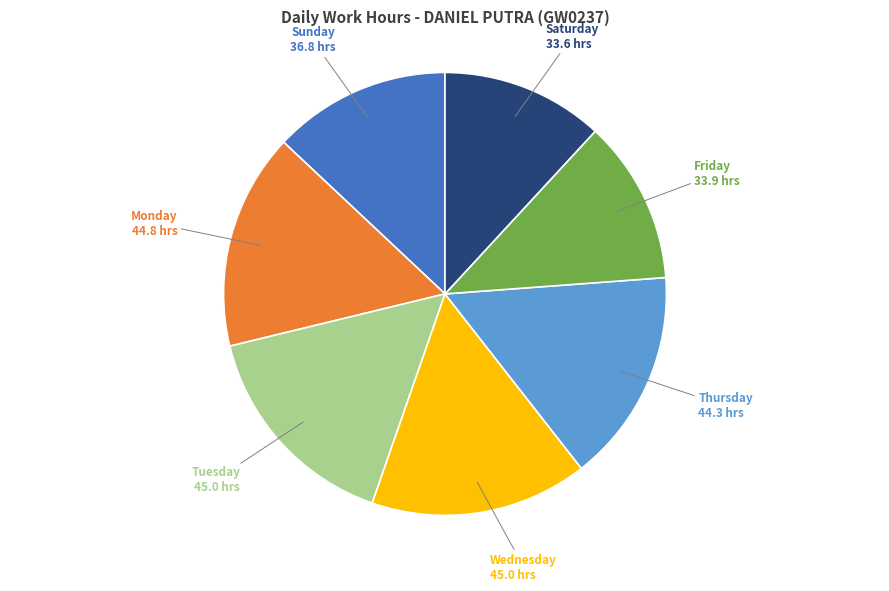

Is there any slice that represents more than half of the pie?

No